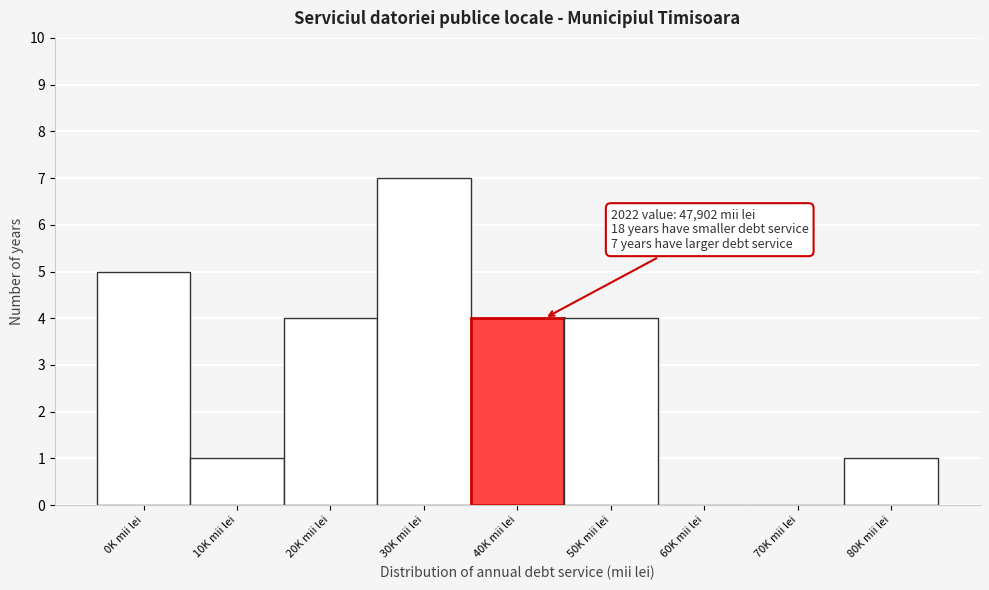

Reading left to right, extract all data points from this chart.

0K mii lei=5	10K mii lei=1	20K mii lei=4	30K mii lei=7	40K mii lei=4	50K mii lei=4	60K mii lei=0	70K mii lei=0	80K mii lei=1